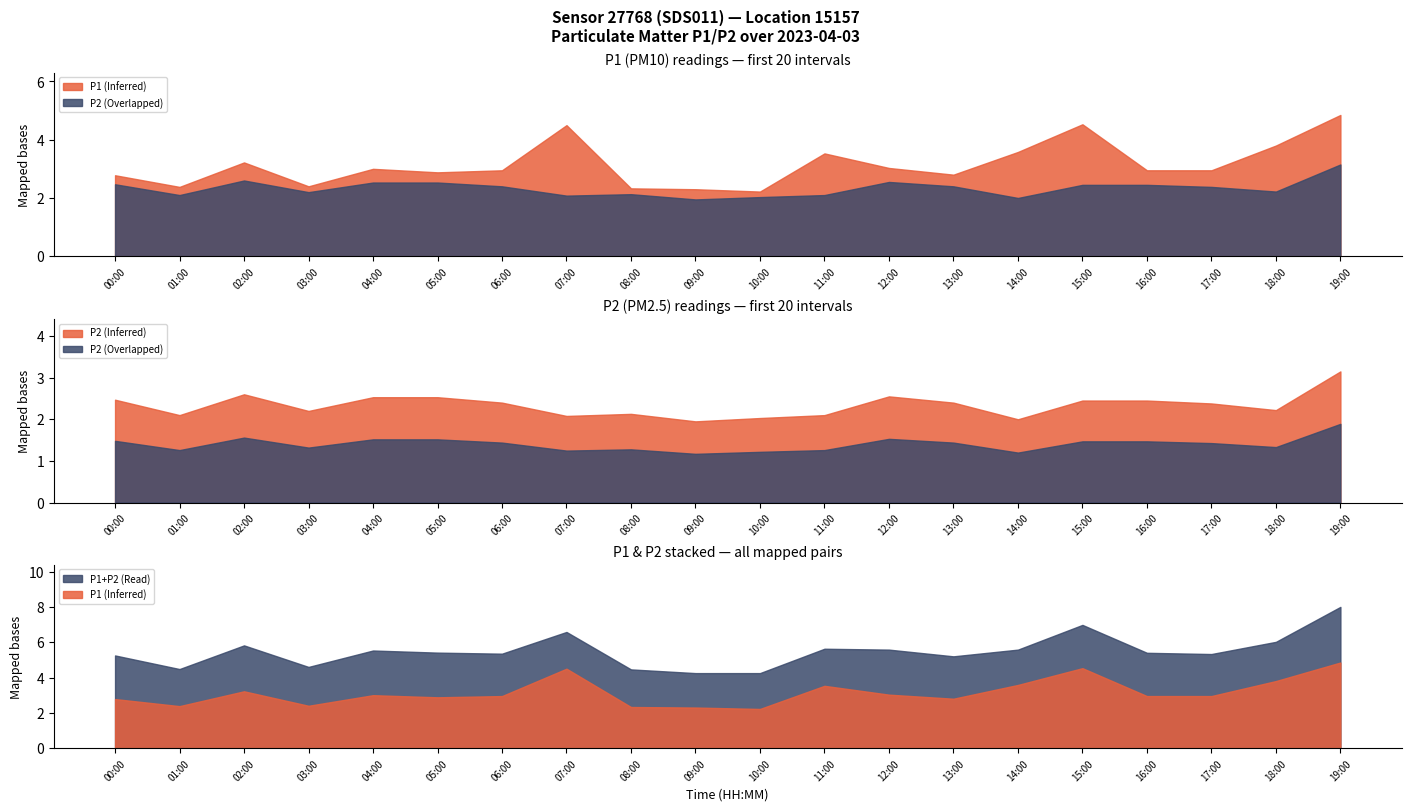

True or false: P2 has more than 1 interior local peaks.

True